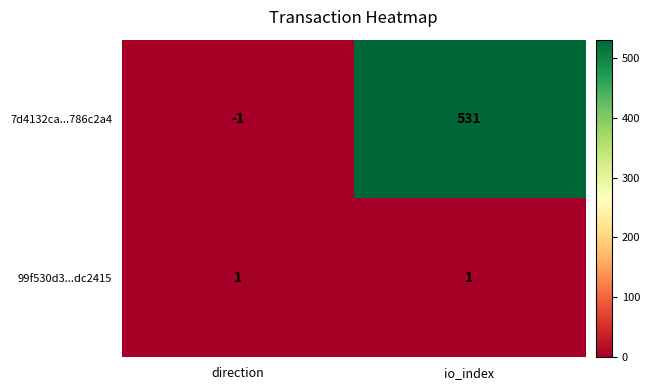

At io_index, list the series in order from largest to smallest.

7d4132ca...786c2a4, 99f530d3...dc2415